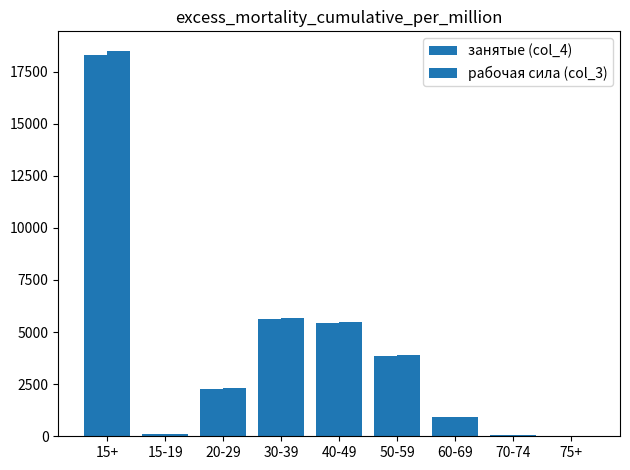

Between 15-19 and 20-29, which series saw the biggest shift?

рабочая сила (col_3)